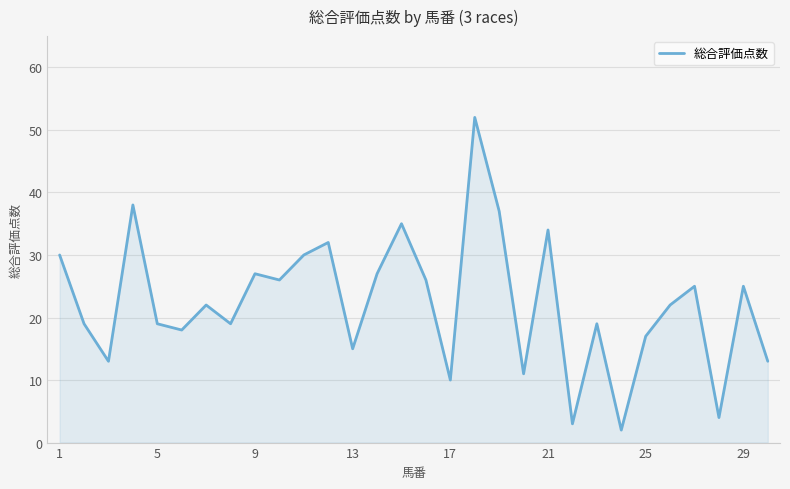

What is the difference between the maximum and minimum values?

50